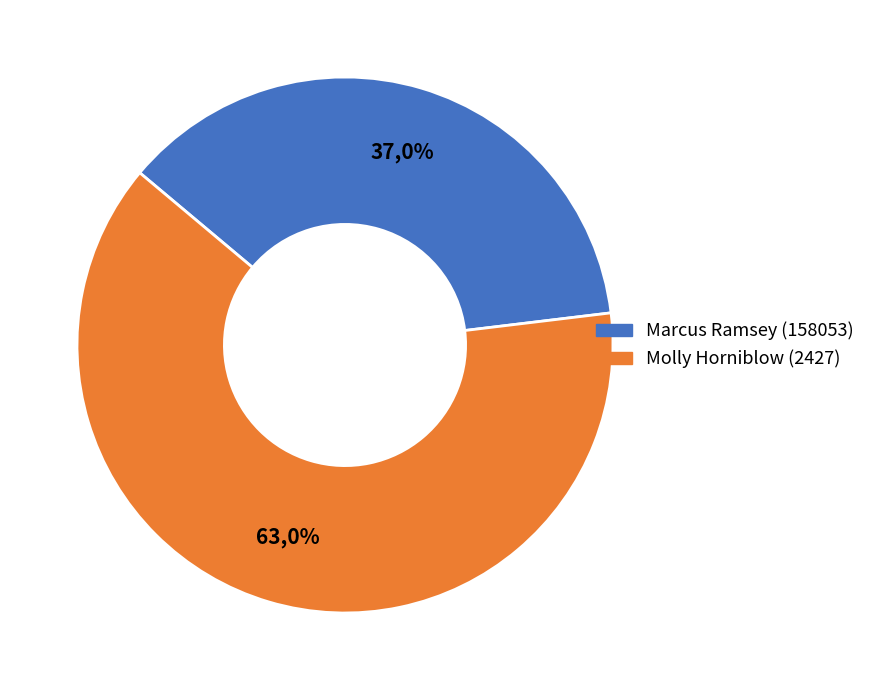

To the nearest percent, what is the difference between the largest and smallest slice percentages?

26%